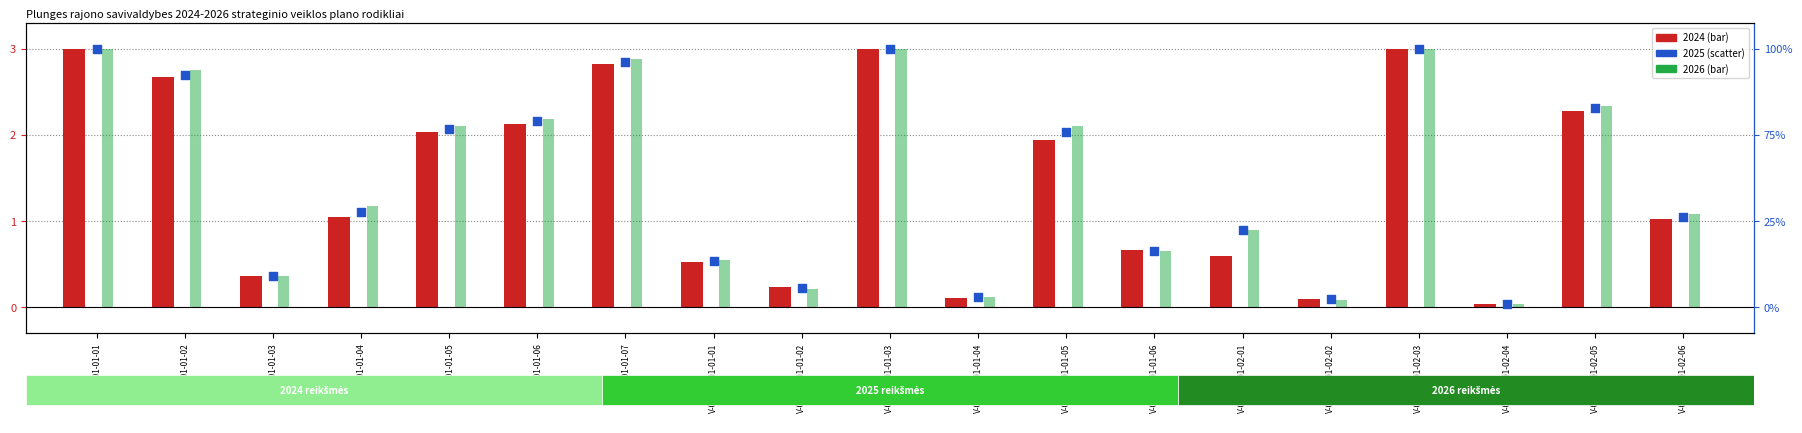

What are all the series names shown in the legend?

2024, 2025, 2026